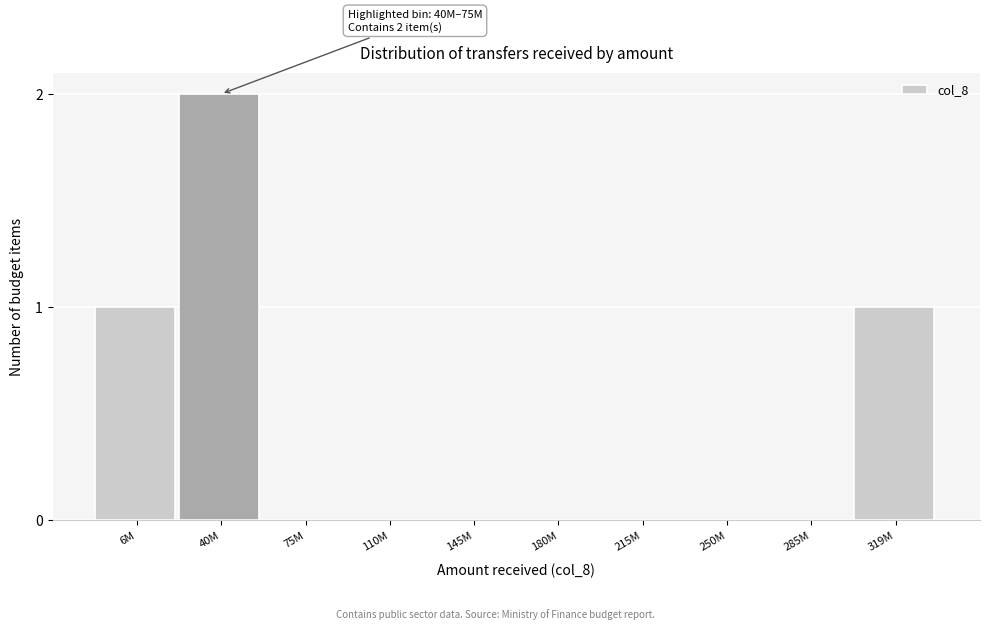

Reading right to left, list all the values displayed in this chart.

319M=1	285M=0	250M=0	215M=0	180M=0	145M=0	110M=0	75M=0	40M=2	6M=1